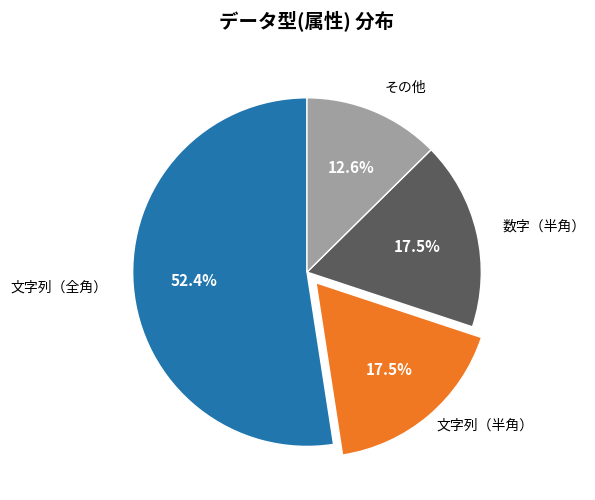

Is there a majority slice in this chart?

Yes